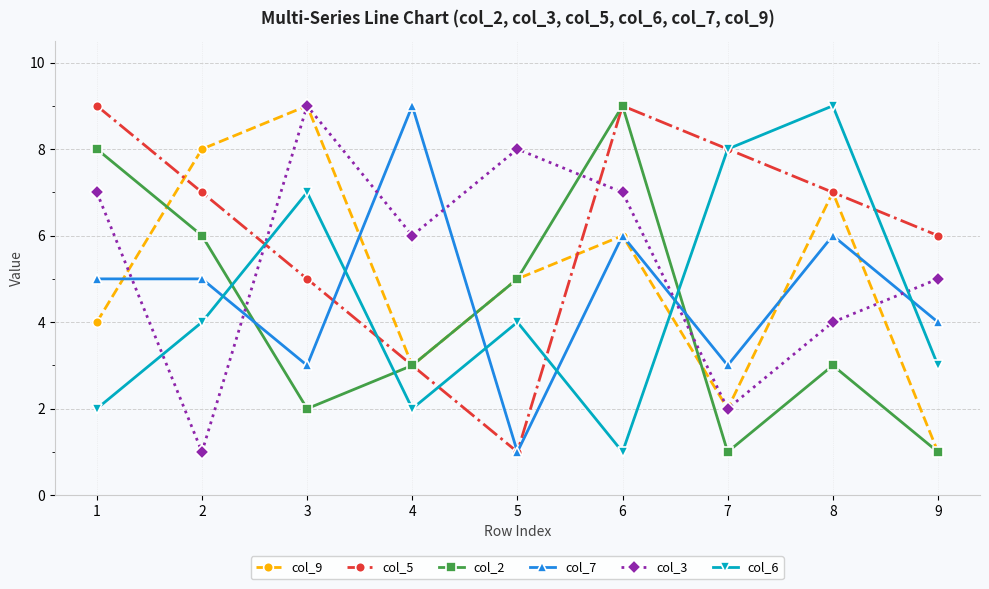

What is the value of the col_9 point at the 4th from the left?

3